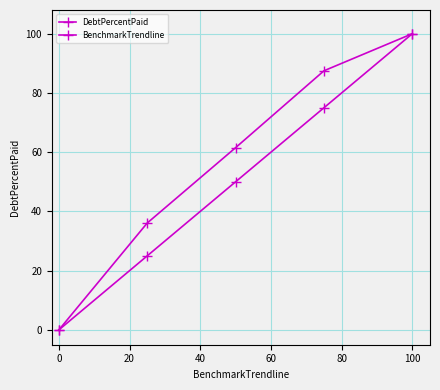

True or false: BenchmarkTrendline and DebtPercentPaid cross at least once.

False